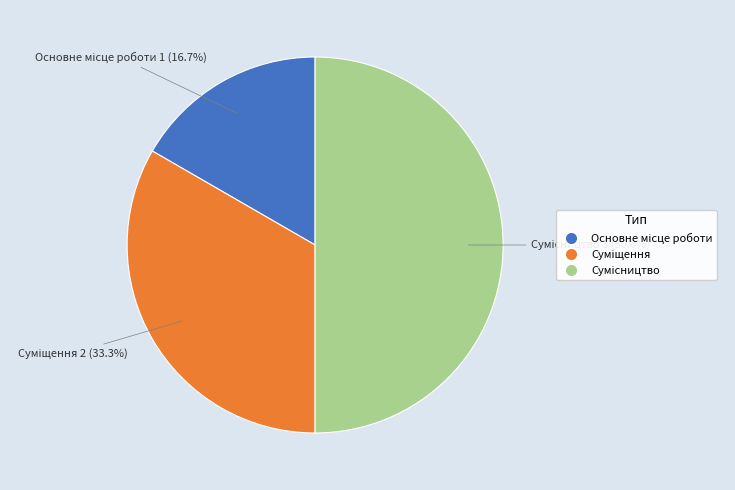

Which slice is the largest?

Сумісництво